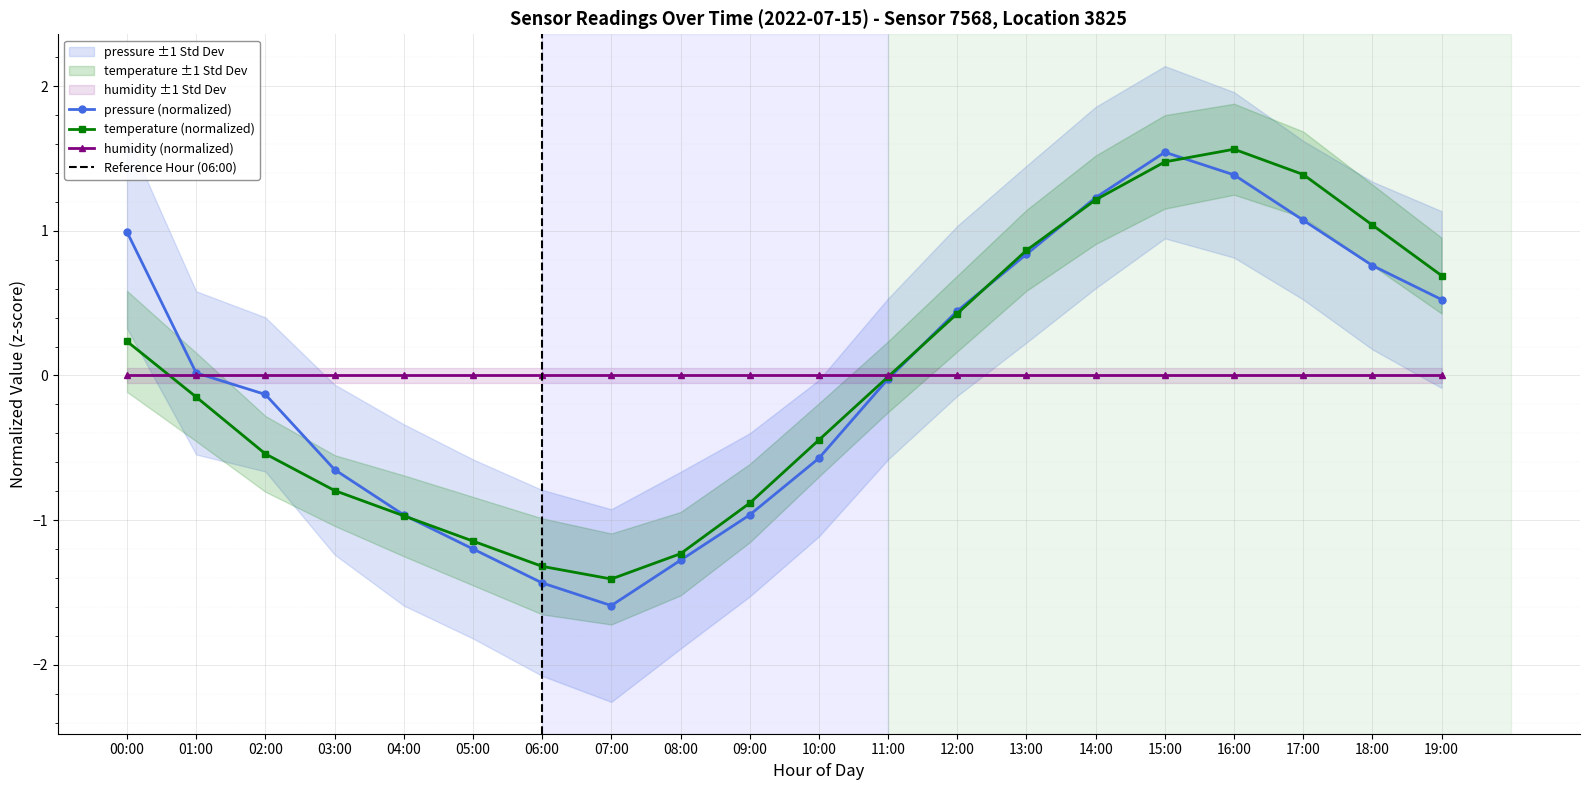

How many negative values does the temperature series have?

11